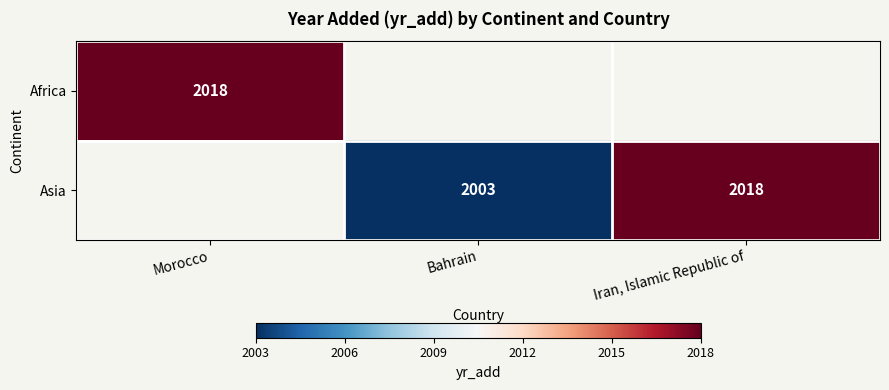

The value of Africa at Morocco is 2018. True or false?

True